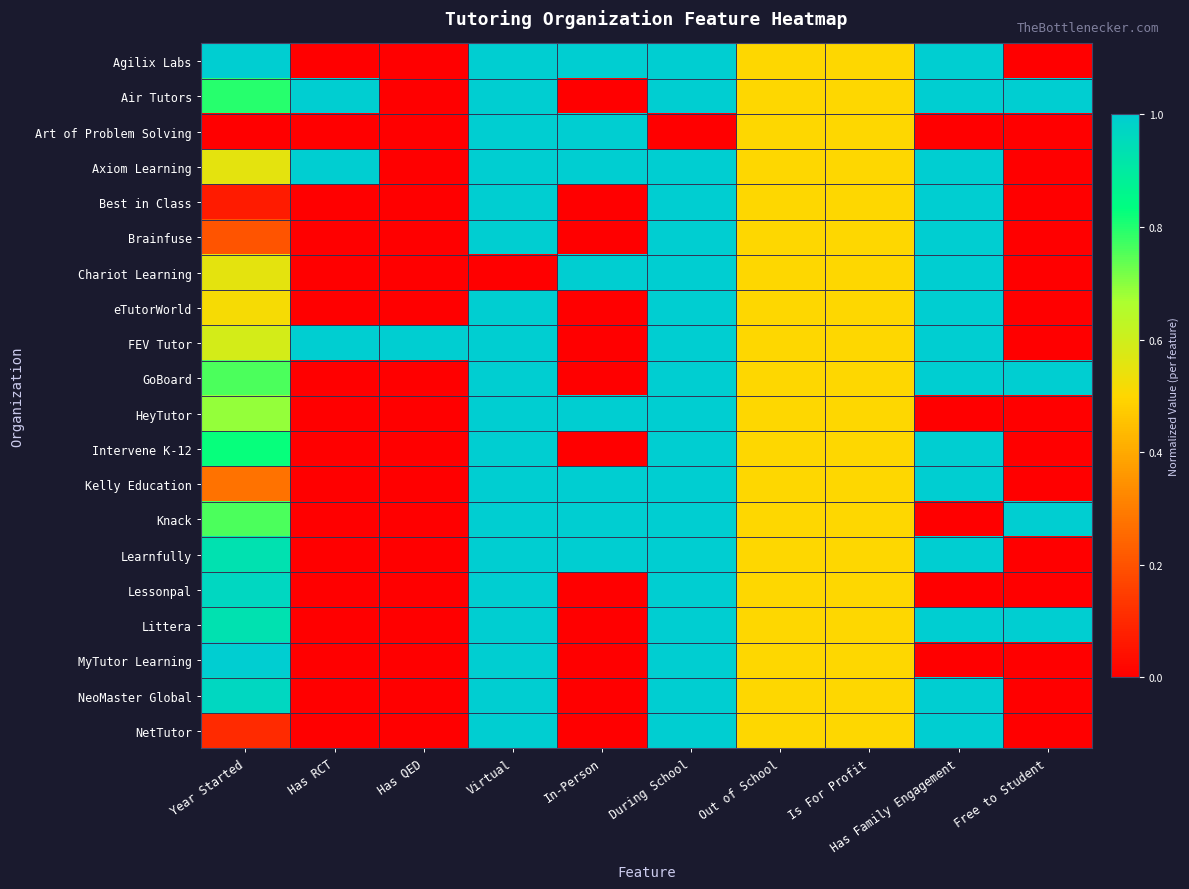

At which category is the sum across all series the highest?

Virtual